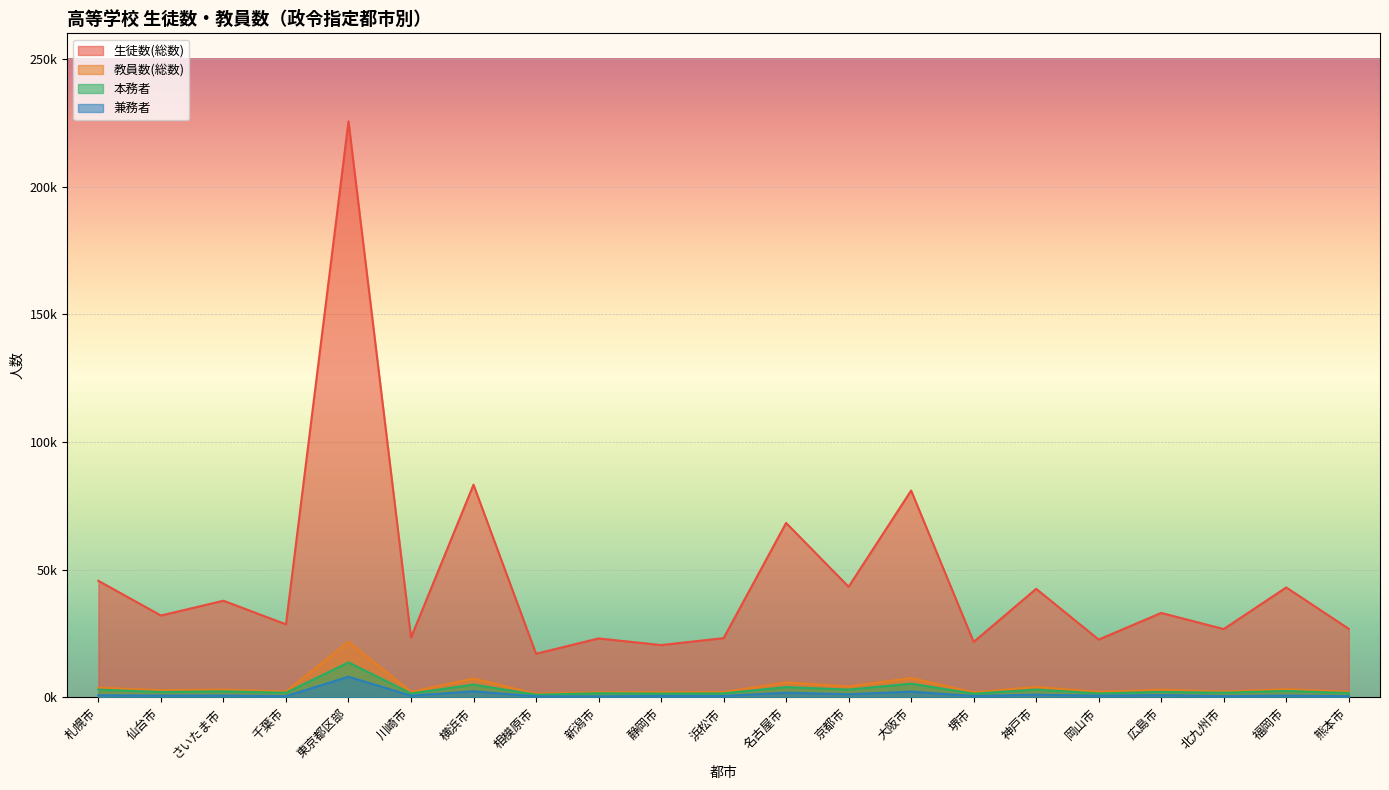

How many interior local peaks does the 兼務者 series have?

9